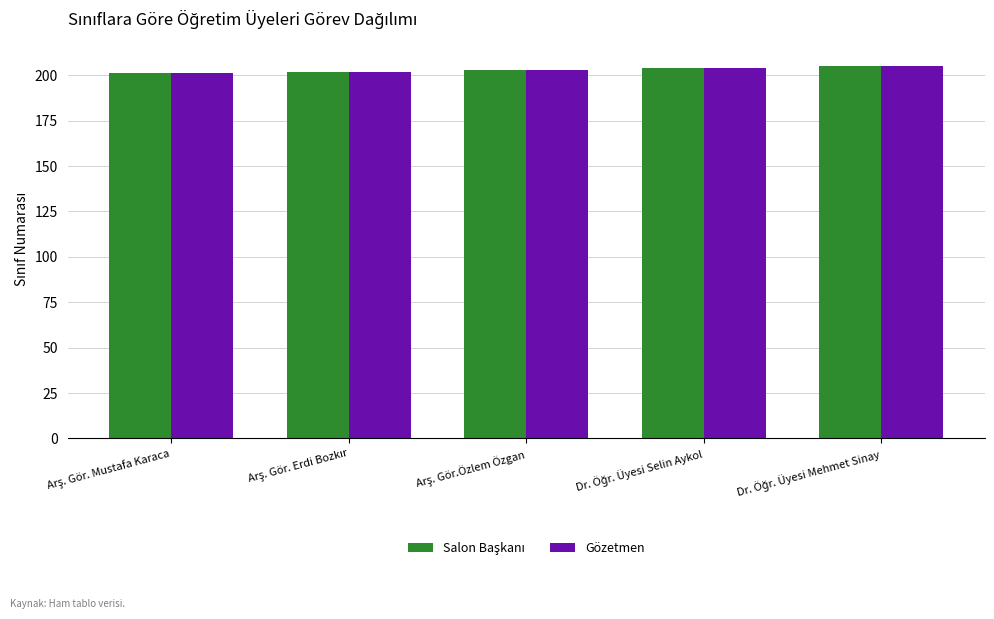

What is the minimum value shown in the chart?

201